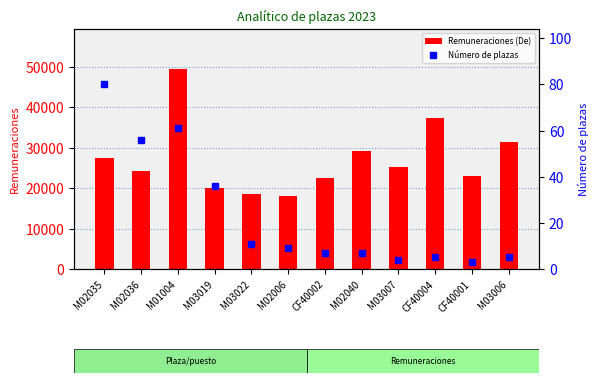

At which label does Número de plazas reach its minimum?

CF40001